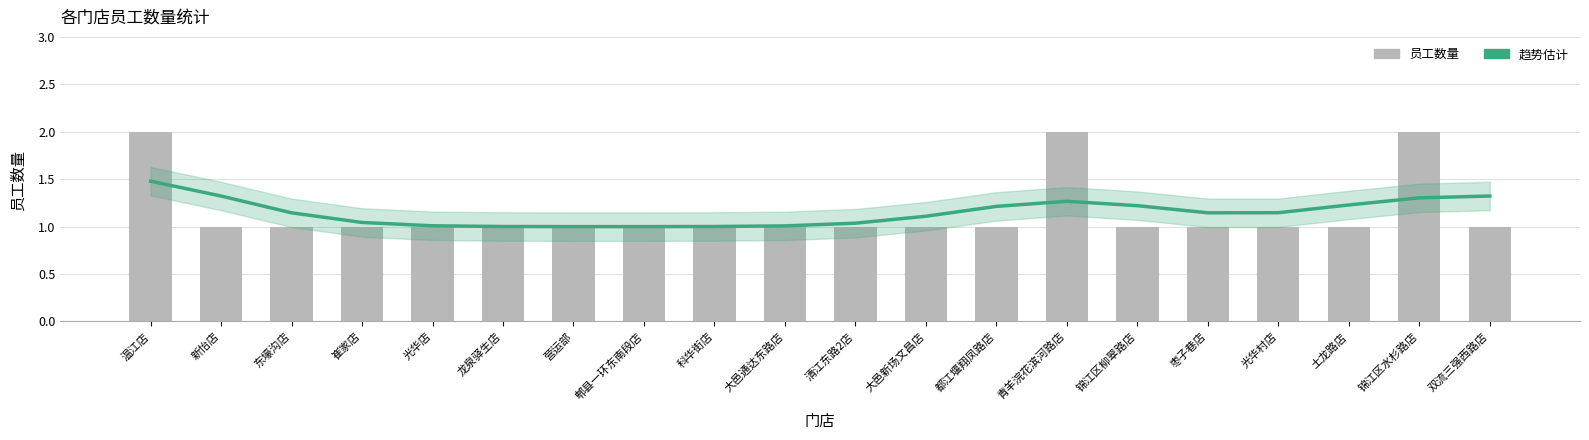

Between 郫县一环东南段店 and 科华街店, which is larger?

科华街店